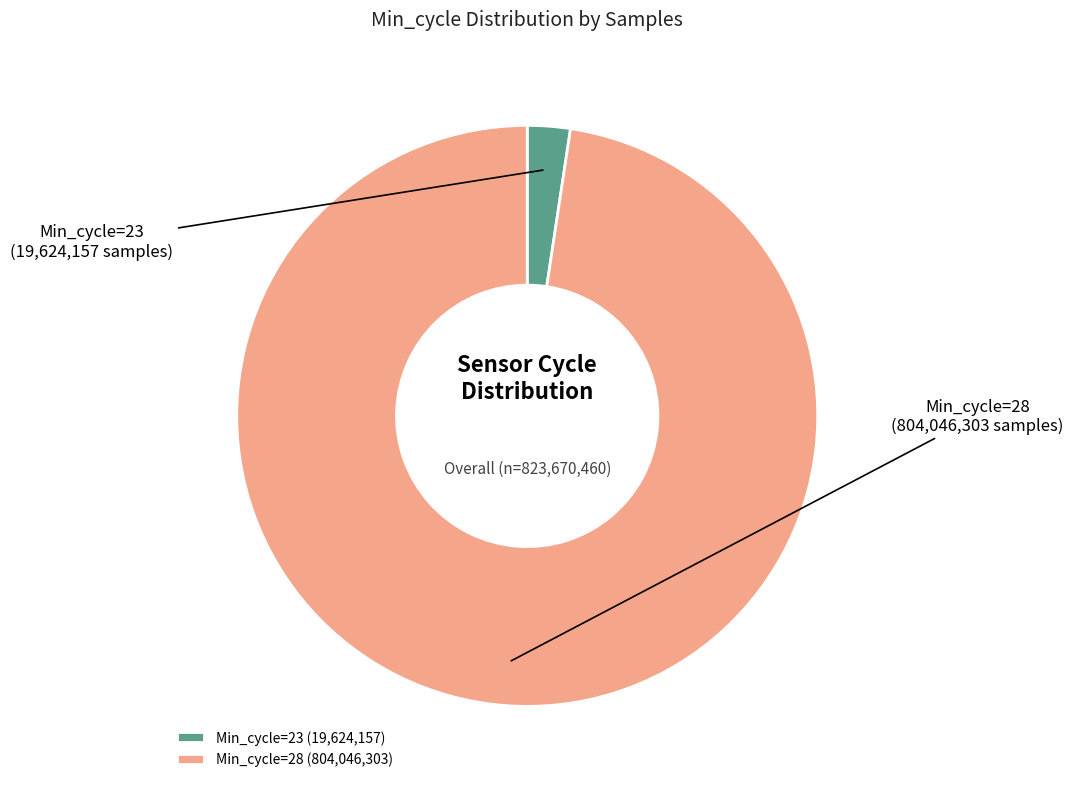

Is Min_cycle=23 the majority of the pie?

No